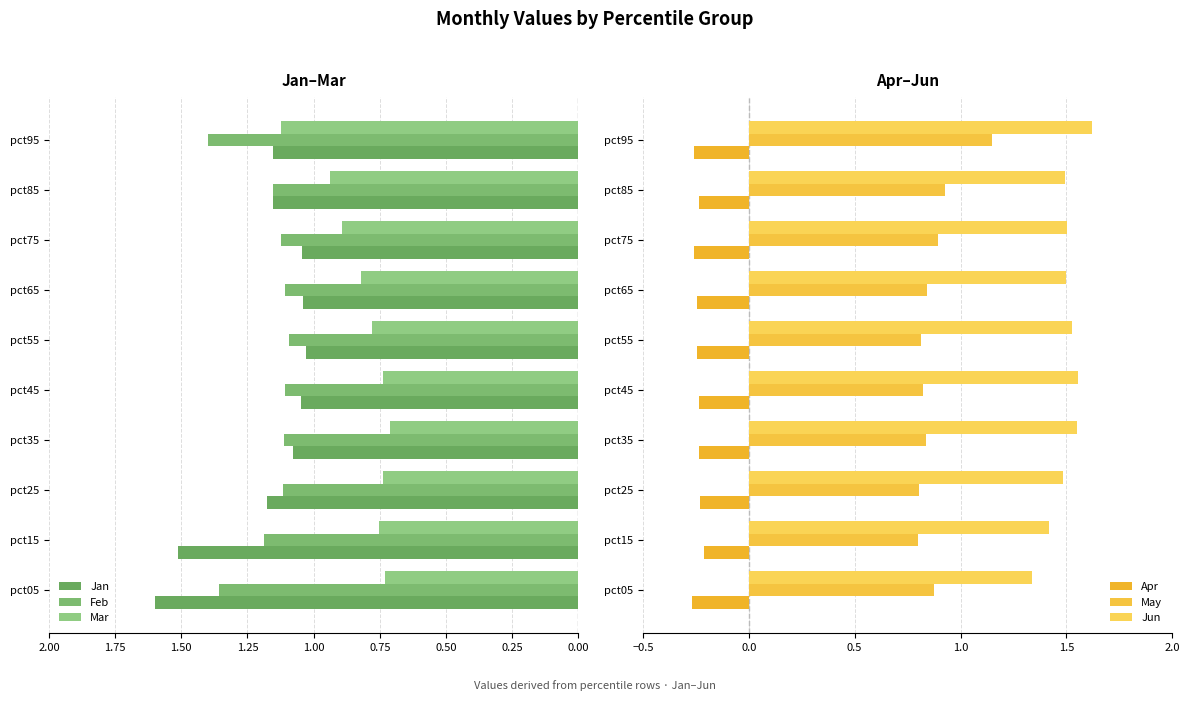

What is the maximum value for May?

1.1